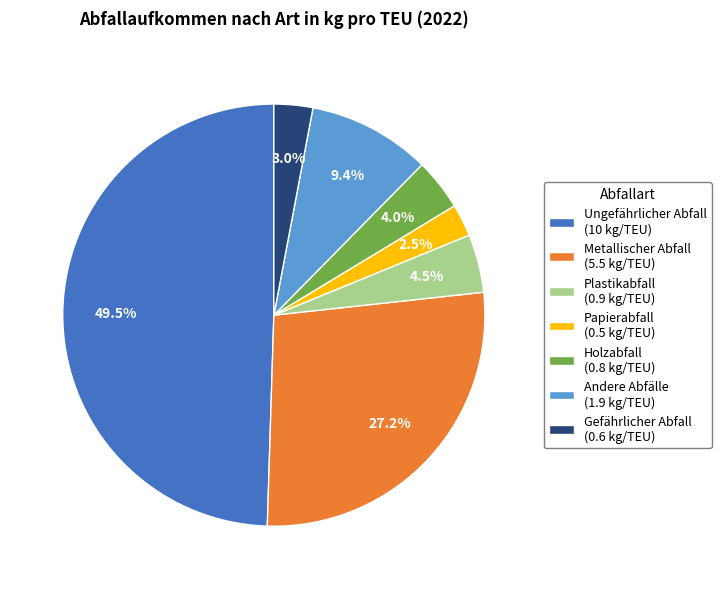

To the nearest percent, what is the average slice percentage?

14%